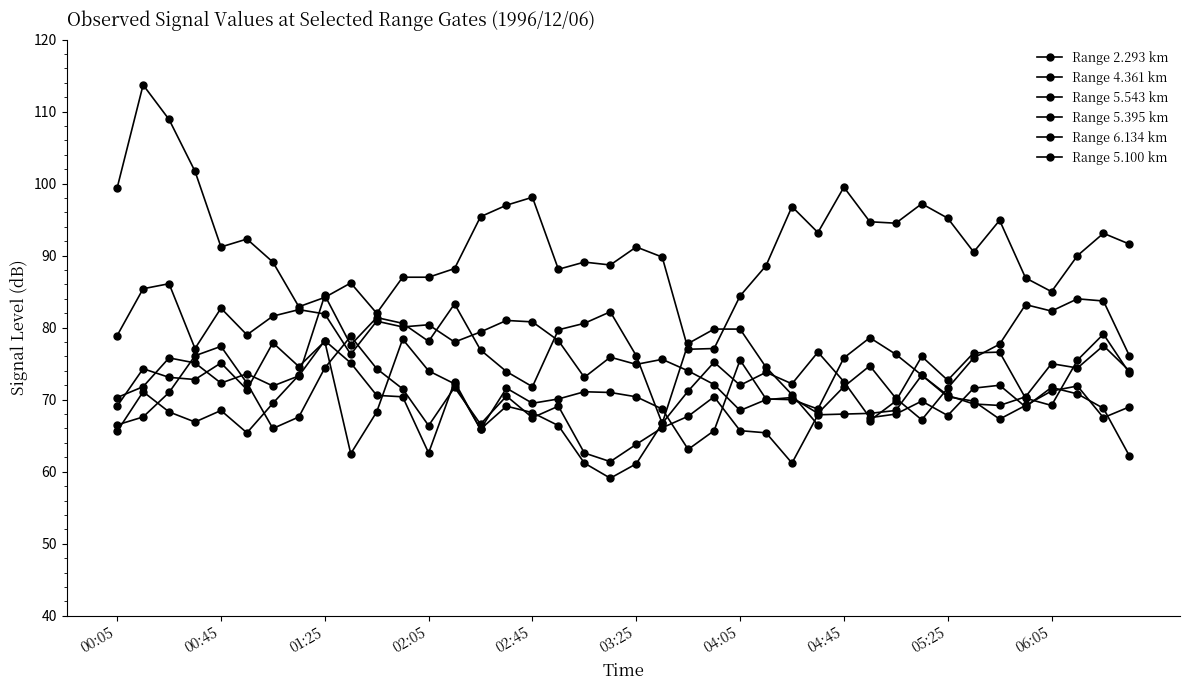

True or false: Range 4.361 km has a value of 76.0 at 31.

True